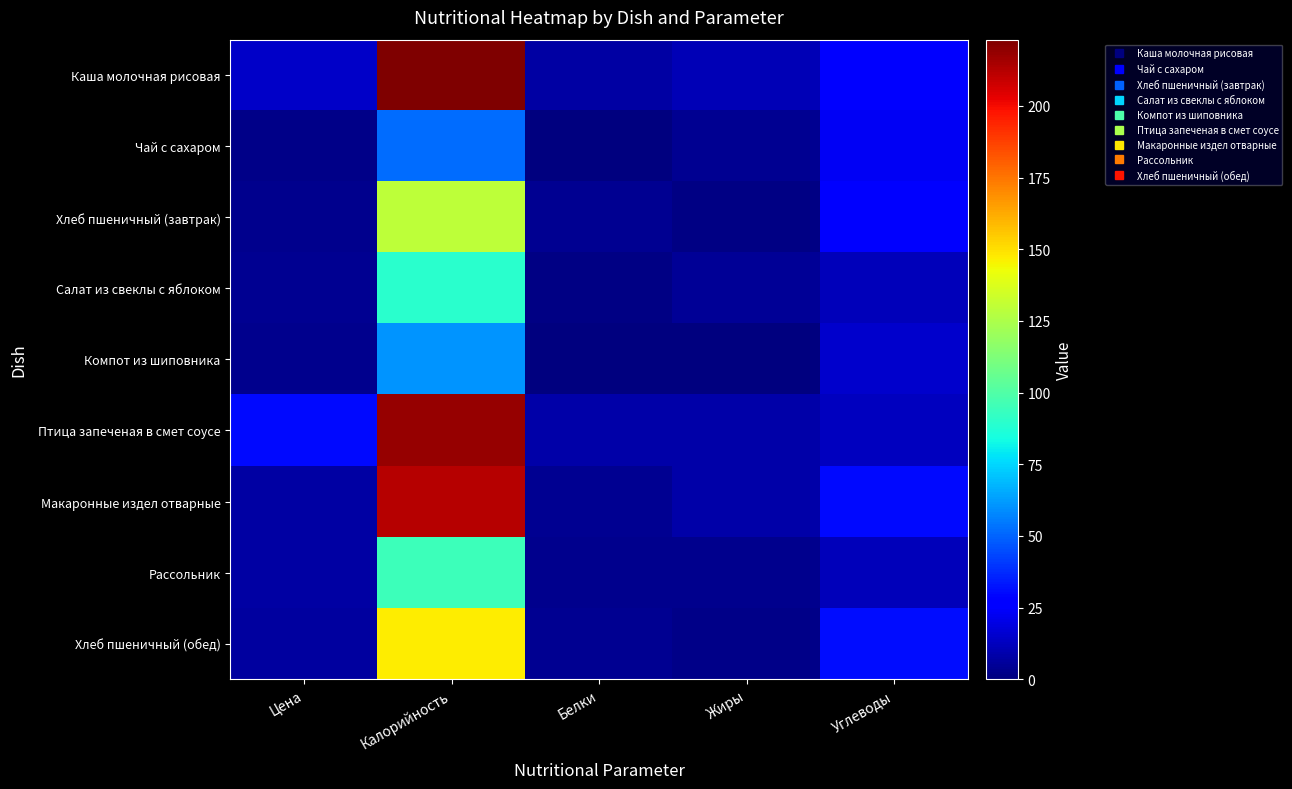

What is the total value across all series at Цена?

78.8